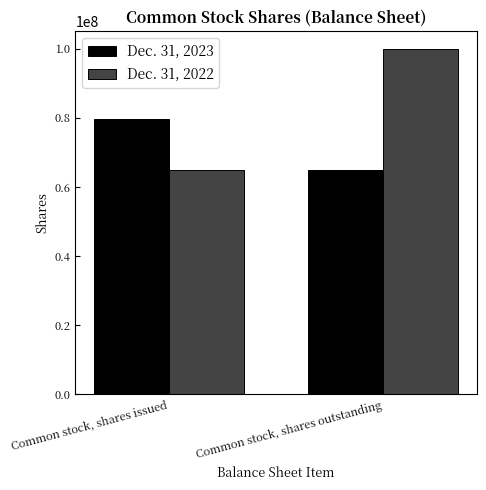

Which category has the highest value in the Dec. 31, 2023 series?

Common stock, shares issued